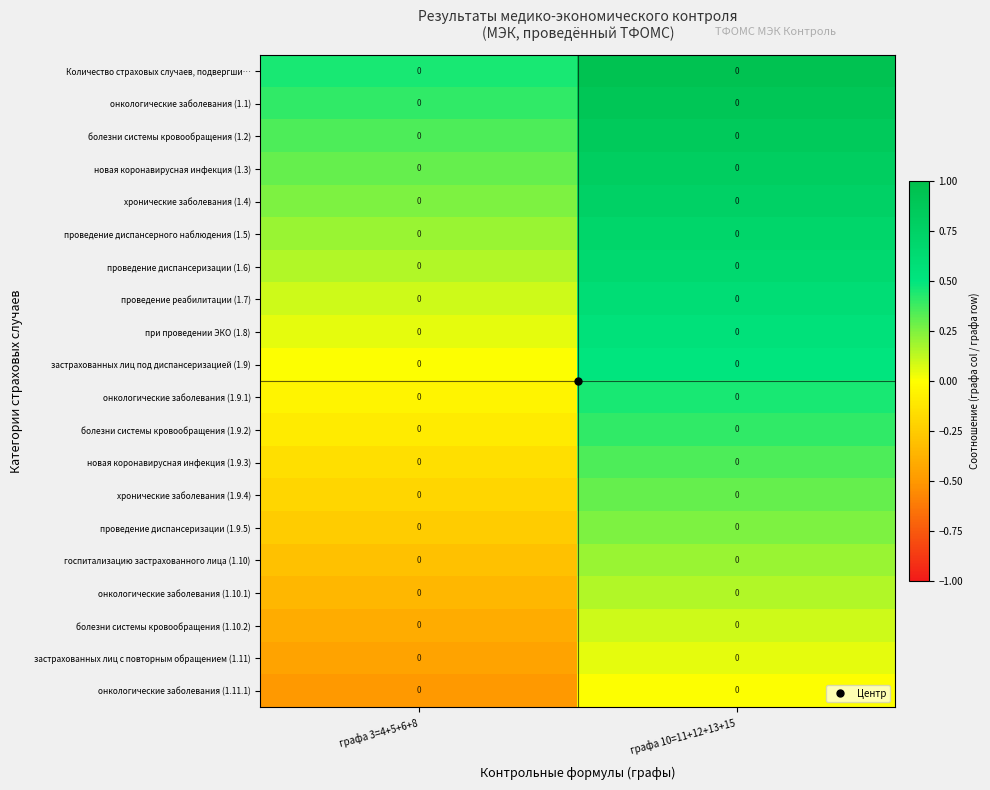

What value does the онкологические заболевания (1.10.1) series have at графа 3=4+5+6+8?

-0.3